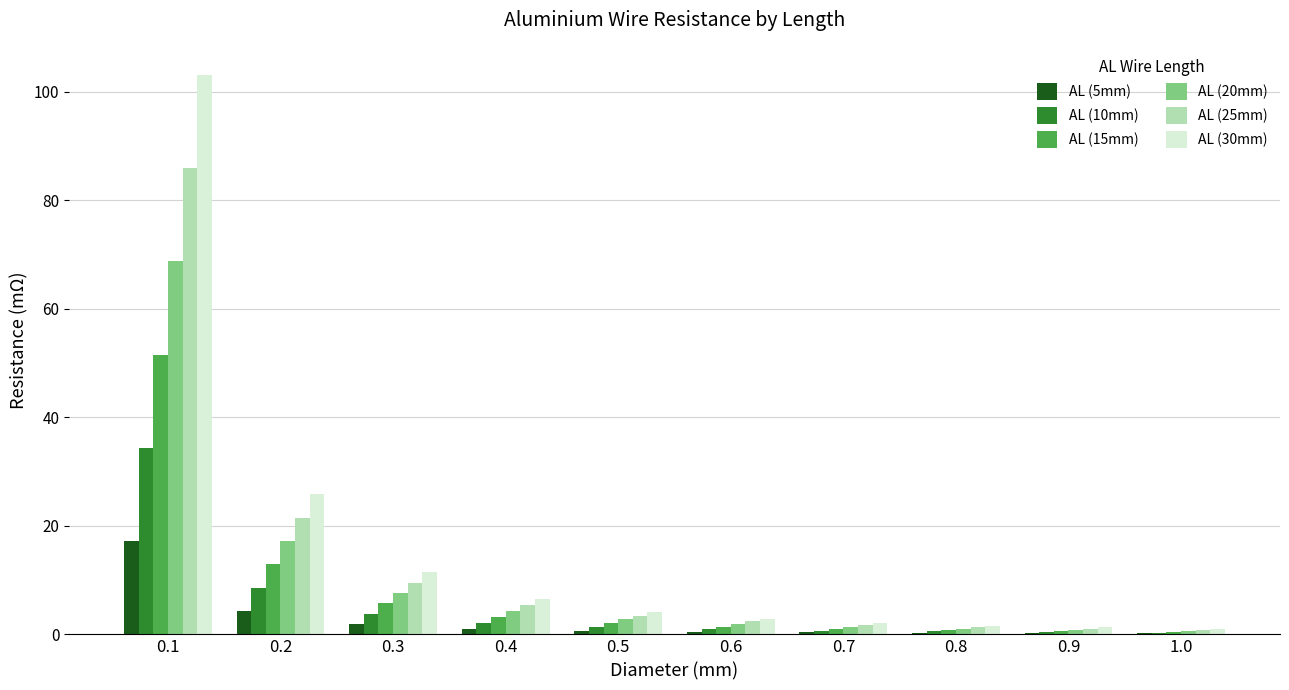

Is the value of AL (10mm) at 0.4 greater than the value of AL (30mm) at 0.2?

No